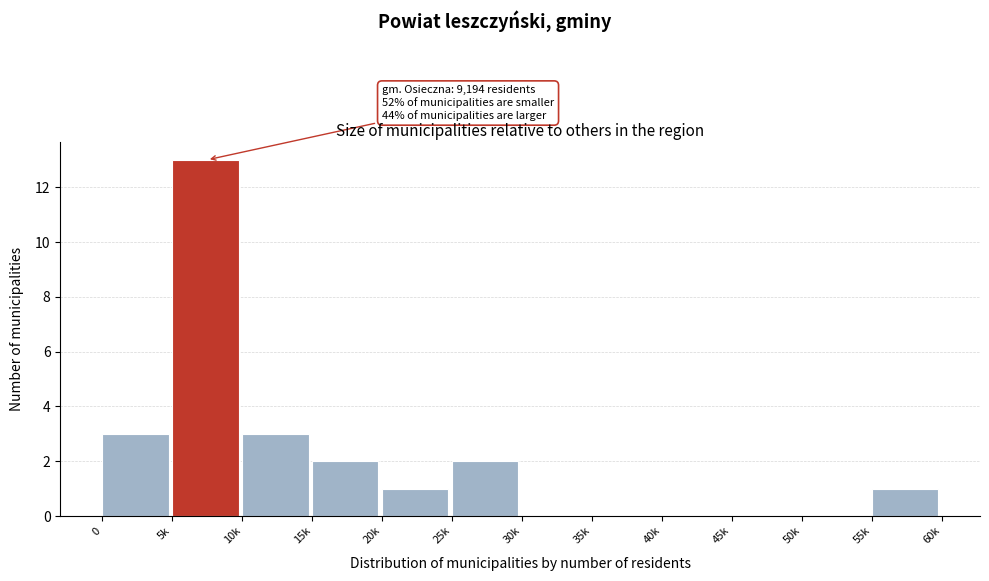

Reading right to left, transcribe all the data shown in this chart.

55k=1	50k=0	45k=0	40k=0	35k=0	30k=0	25k=2	20k=1	15k=2	10k=3	5k=13	0=3